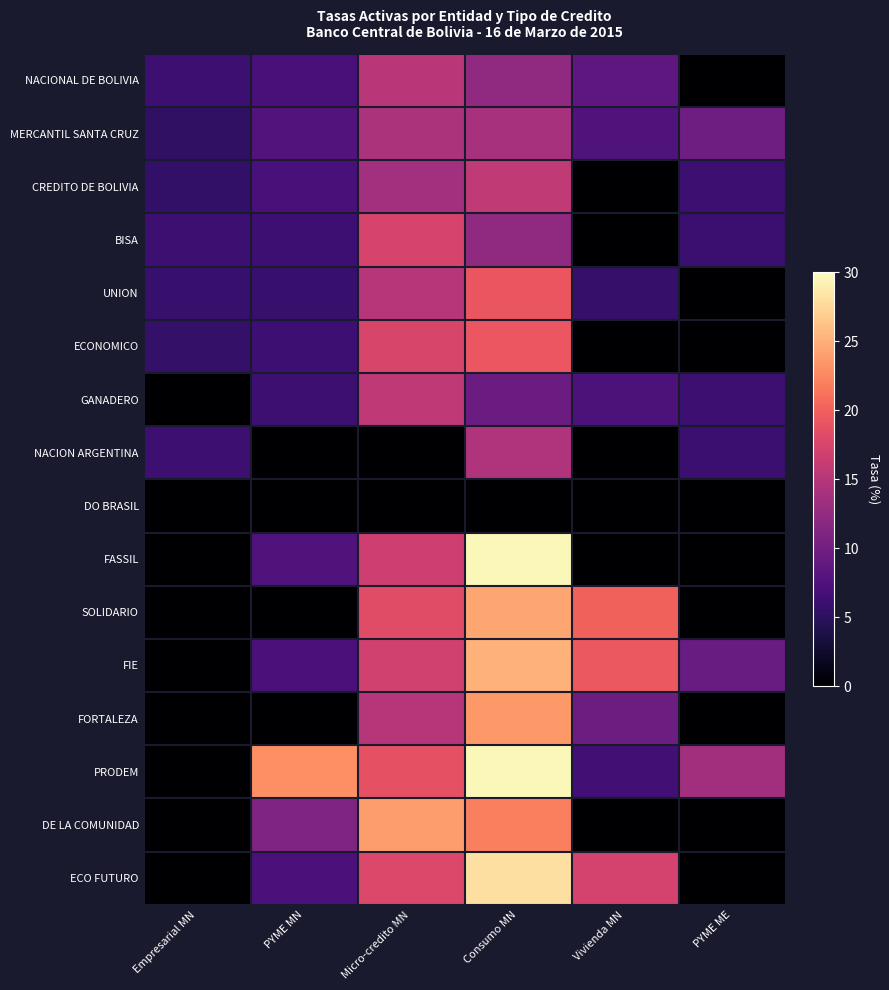

Reading left to right, extract all data points from this chart.

NACIONAL DE BOLIVIA: Empresarial MN=6.2	PYME MN=7.0	Micro-credito MN=15.3	Consumo MN=12.2	Vivienda MN=8.6	PYME ME=0.0
MERCANTIL SANTA CRUZ: Empresarial MN=5.2	PYME MN=7.7	Micro-credito MN=14.2	Consumo MN=14.0	Vivienda MN=7.6	PYME ME=9.8
CREDITO DE BOLIVIA: Empresarial MN=5.4	PYME MN=7.0	Micro-credito MN=13.6	Consumo MN=15.8	Vivienda MN=0.0	PYME ME=6.2
BISA: Empresarial MN=6.2	PYME MN=6.2	Micro-credito MN=17.4	Consumo MN=12.2	Vivienda MN=0.0	PYME ME=6.1
UNION: Empresarial MN=5.8	PYME MN=5.9	Micro-credito MN=15.1	Consumo MN=19.2	Vivienda MN=5.6	PYME ME=0.0
ECONOMICO: Empresarial MN=5.6	PYME MN=6.3	Micro-credito MN=17.5	Consumo MN=19.2	Vivienda MN=0.0	PYME ME=0.0
GANADERO: Empresarial MN=0.0	PYME MN=6.2	Micro-credito MN=15.7	Consumo MN=9.6	Vivienda MN=7.3	PYME ME=6.2
NACION ARGENTINA: Empresarial MN=6.2	PYME MN=0.0	Micro-credito MN=0.0	Consumo MN=14.6	Vivienda MN=0.0	PYME ME=6.1
DO BRASIL: Empresarial MN=0.0	PYME MN=0.0	Micro-credito MN=0.0	Consumo MN=0.0	Vivienda MN=0.0	PYME ME=0.0
FASSIL: Empresarial MN=0.0	PYME MN=7.6	Micro-credito MN=16.7	Consumo MN=29.5	Vivienda MN=0.0	PYME ME=0.0
SOLIDARIO: Empresarial MN=0.0	PYME MN=0.0	Micro-credito MN=18.2	Consumo MN=24.4	Vivienda MN=20.1	PYME ME=0.0
FIE: Empresarial MN=0.0	PYME MN=7.2	Micro-credito MN=16.9	Consumo MN=25.2	Vivienda MN=19.4	PYME ME=9.3
FORTALEZA: Empresarial MN=0.0	PYME MN=0.0	Micro-credito MN=15.0	Consumo MN=23.6	Vivienda MN=9.6	PYME ME=0.0
PRODEM: Empresarial MN=0.0	PYME MN=23.1	Micro-credito MN=18.7	Consumo MN=29.6	Vivienda MN=6.5	PYME ME=13.6
DE LA COMUNIDAD: Empresarial MN=0.0	PYME MN=11.1	Micro-credito MN=23.9	Consumo MN=21.9	Vivienda MN=0.0	PYME ME=0.0
ECO FUTURO: Empresarial MN=0.0	PYME MN=7.2	Micro-credito MN=17.8	Consumo MN=28.1	Vivienda MN=17.2	PYME ME=0.0